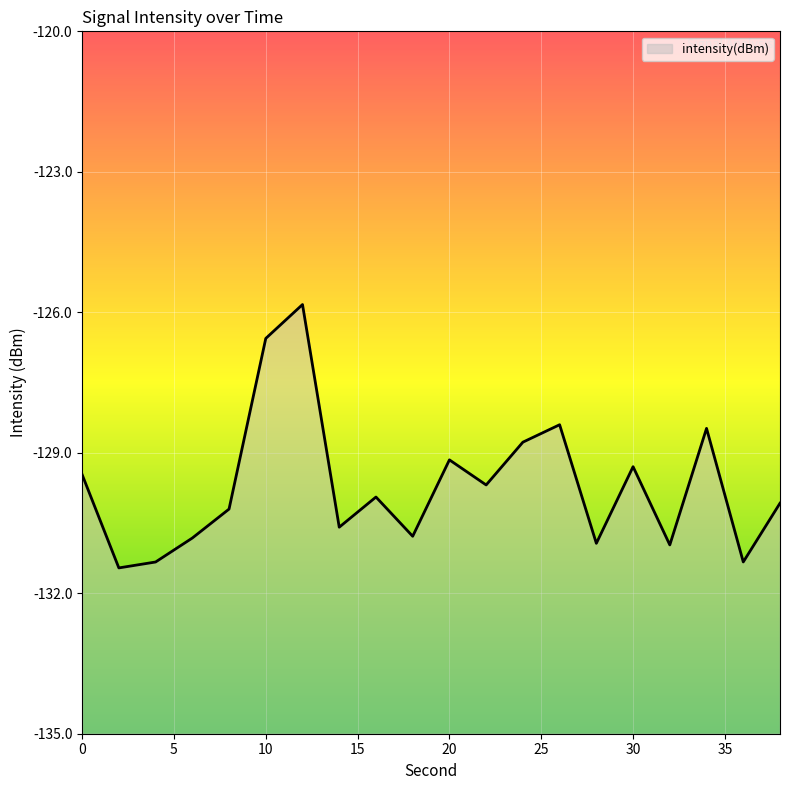

Reading left to right, what are all the values shown in this chart?

0=-129.5	2=-131.5	4=-131.3	6=-130.8	8=-130.2	10=-126.6	12=-125.8	14=-130.6	16=-129.9	18=-130.8	20=-129.2	22=-129.7	24=-128.8	26=-128.4	28=-130.9	30=-129.3	32=-131.0	34=-128.5	36=-131.3	38=-130.1